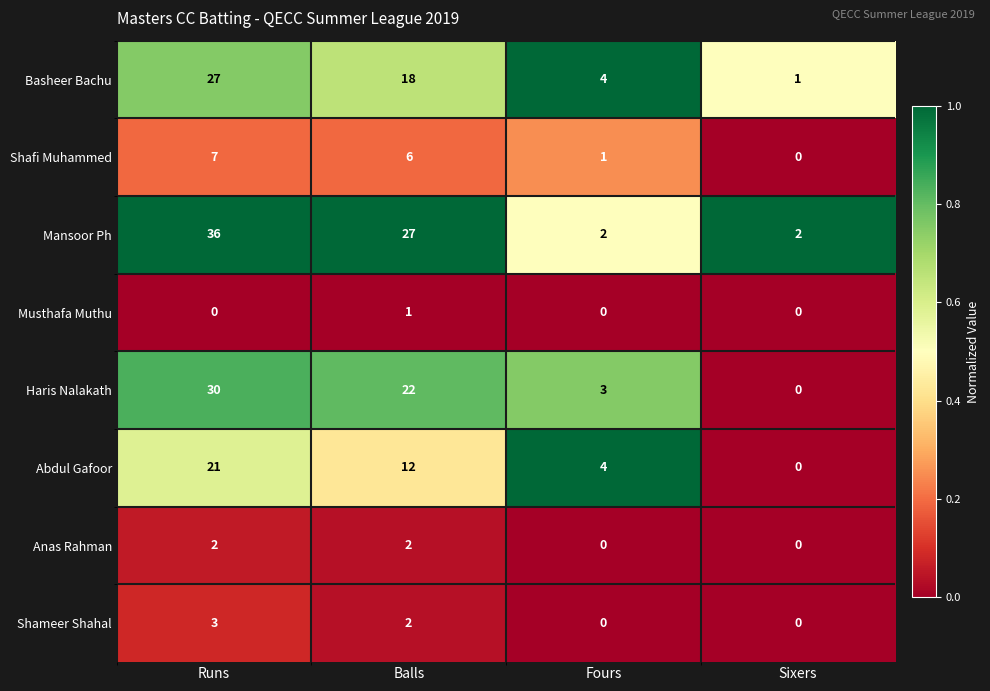

True or false: Shafi Muhammed has a value of 7 at Runs.

True